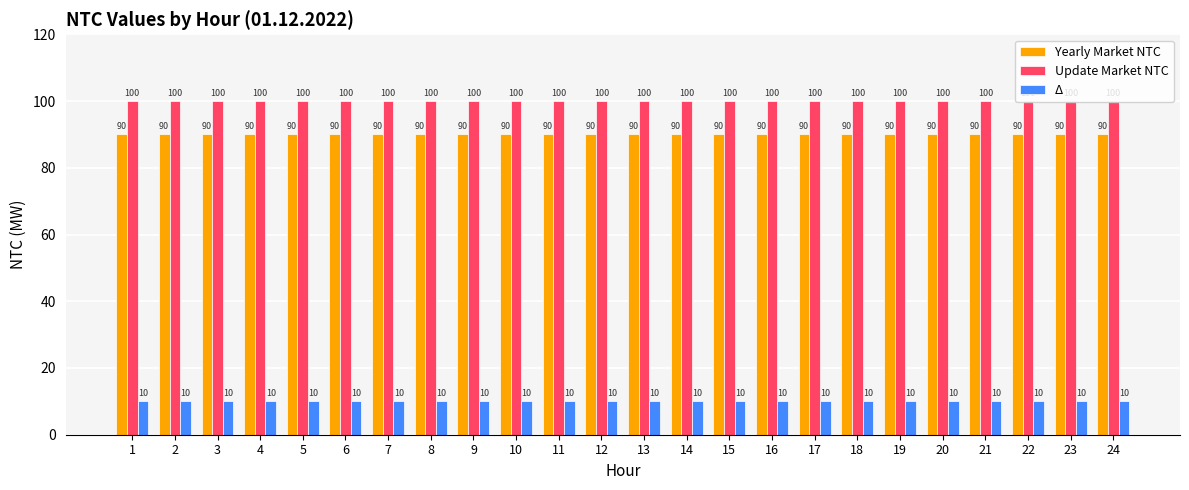

What is the difference between the highest and lowest values at 3?

90